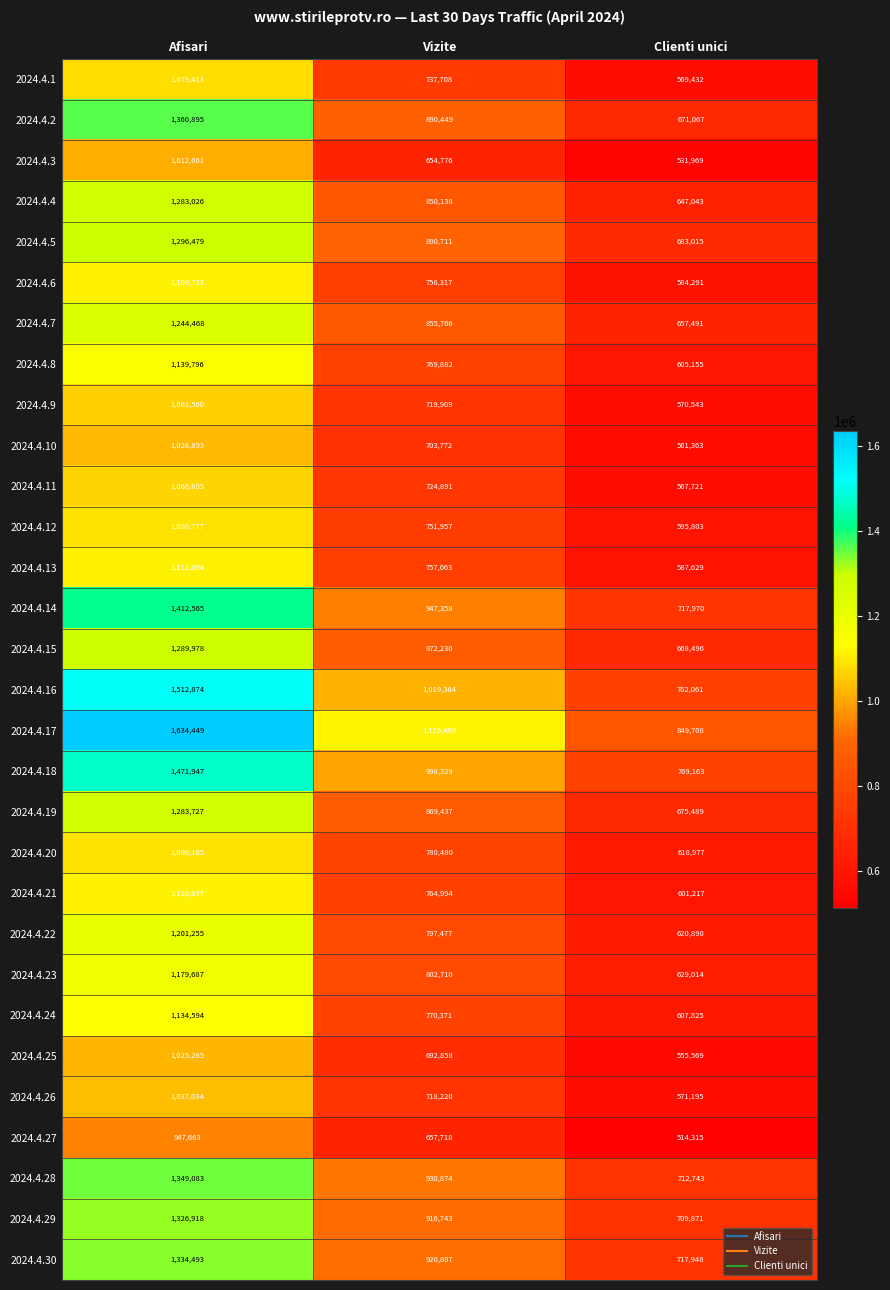

Rank the series by their maximum value, from lowest to highest.

2024.4.27, 2024.4.3, 2024.4.25, 2024.4.10, 2024.4.26, 2024.4.9, 2024.4.11, 2024.4.1, 2024.4.20, 2024.4.12, 2024.4.6, 2024.4.21, 2024.4.13, 2024.4.24, 2024.4.8, 2024.4.23, 2024.4.22, 2024.4.7, 2024.4.4, 2024.4.19, 2024.4.15, 2024.4.5, 2024.4.29, 2024.4.30, 2024.4.28, 2024.4.2, 2024.4.14, 2024.4.18, 2024.4.16, 2024.4.17